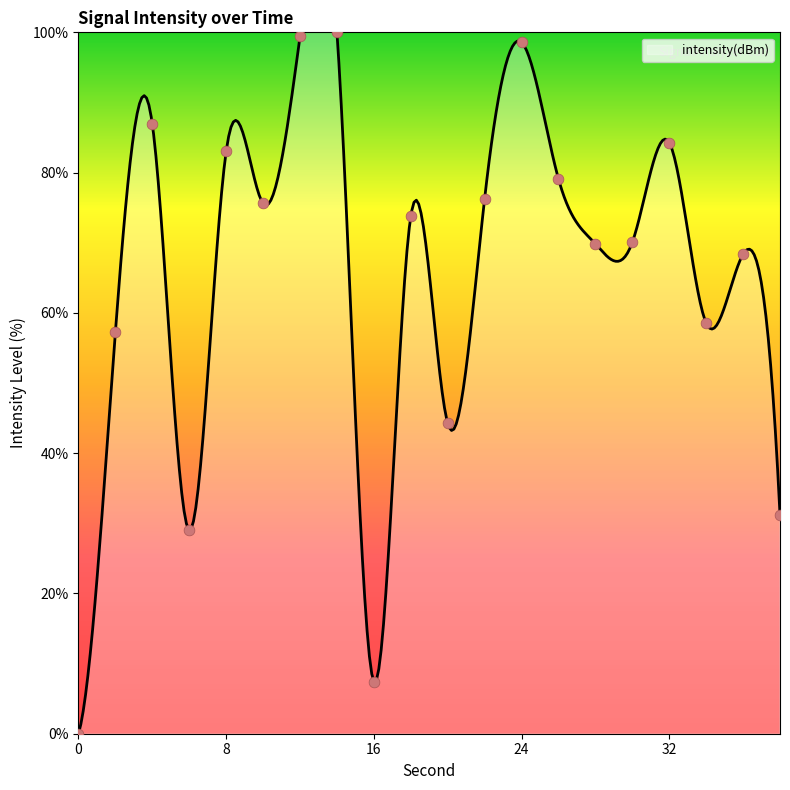

Which has a higher value, 26 or 20?

26